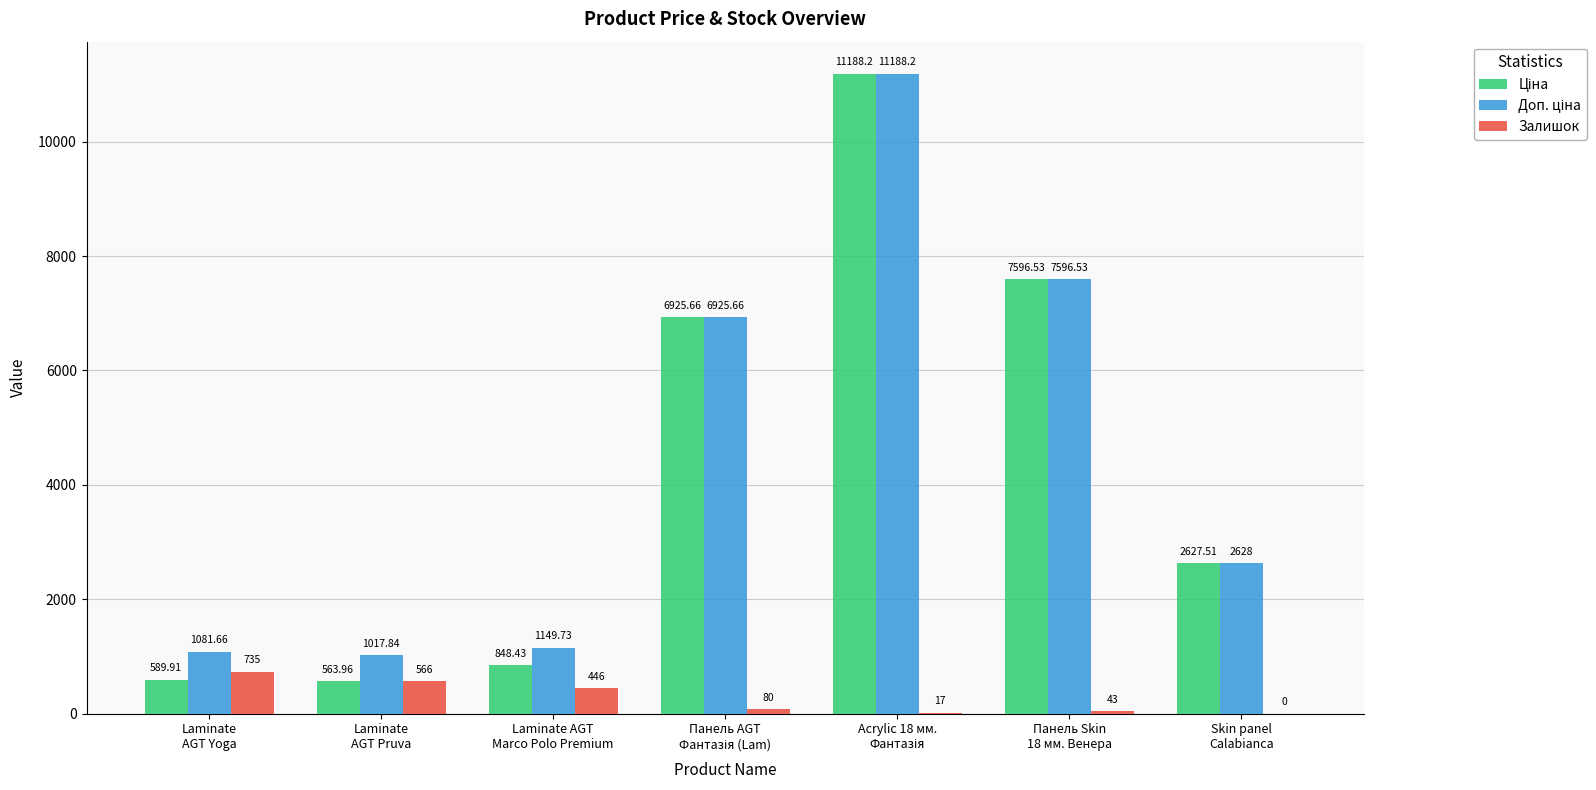

How many data points does each series have?

7